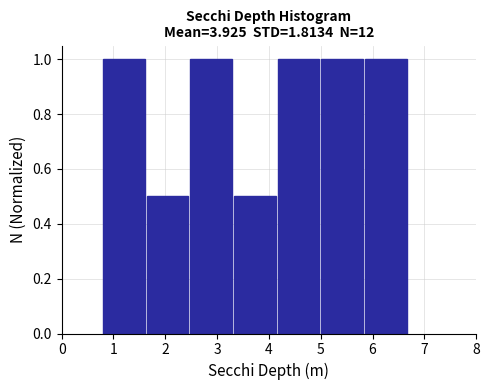

Reading left to right, list every bar in this chart as the range it spans on the x-axis followed by its height. Neither the bar edges nor the heights are printed on the chart, so give them approximately, as read against the axes.

0.8 to 1.6: 1.0
1.6 to 2.5: 0.5
2.5 to 3.3: 1.0
3.3 to 4.2: 0.5
4.2 to 5.0: 1.0
5.0 to 5.9: 1.0
5.9 to 6.7: 1.0